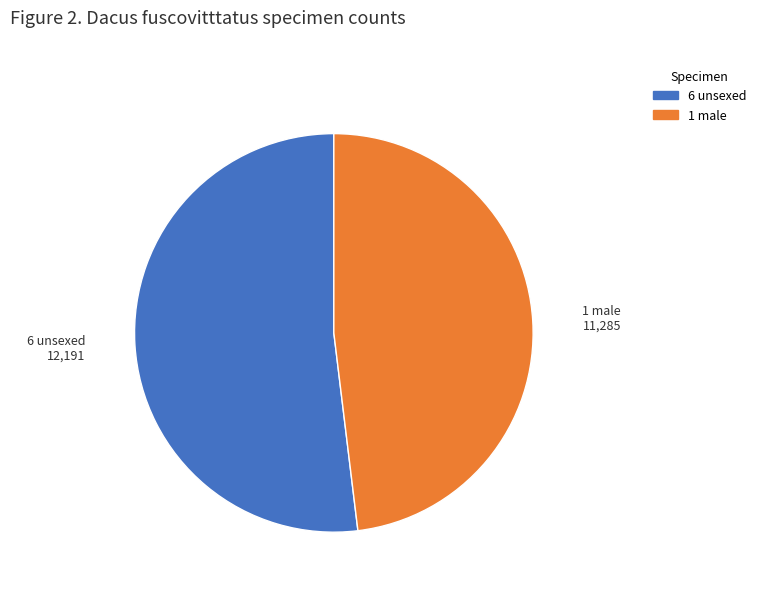

Is the sum of 1 male and 6 unsexed greater than half?

Yes